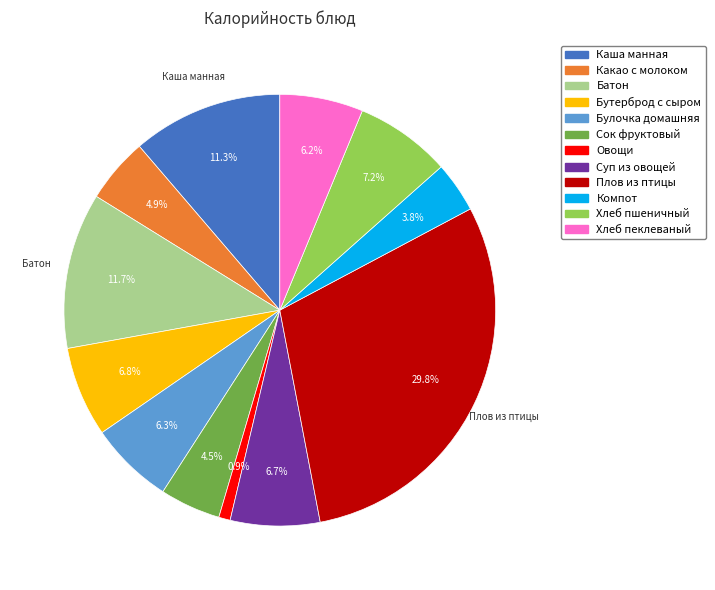

To the nearest percent, what portion does Овощи represent?

1%